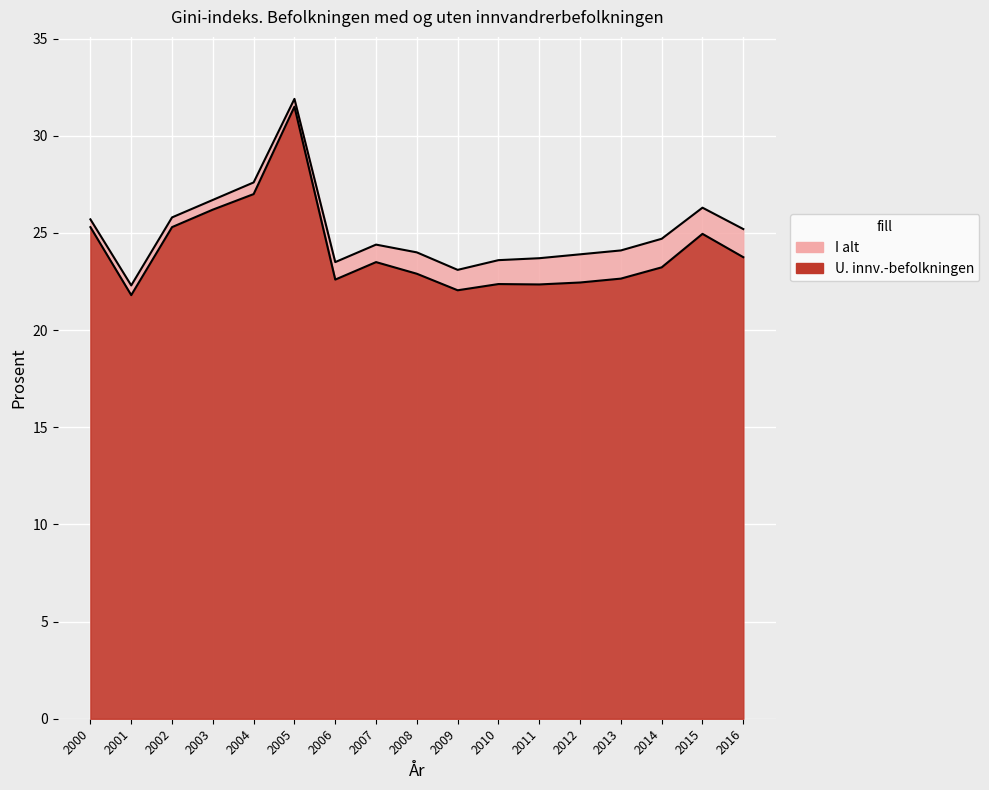

Which has a higher value, 2011 or 2001?

2011